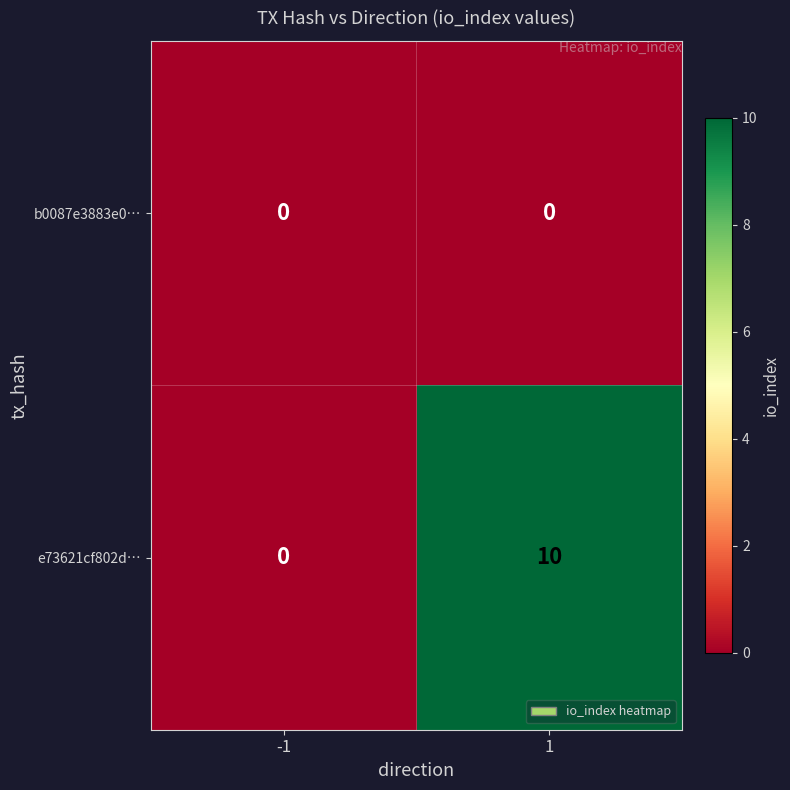

Is the value of b0087e3883e0… at 1 greater than the value of e73621cf802d… at 1?

No